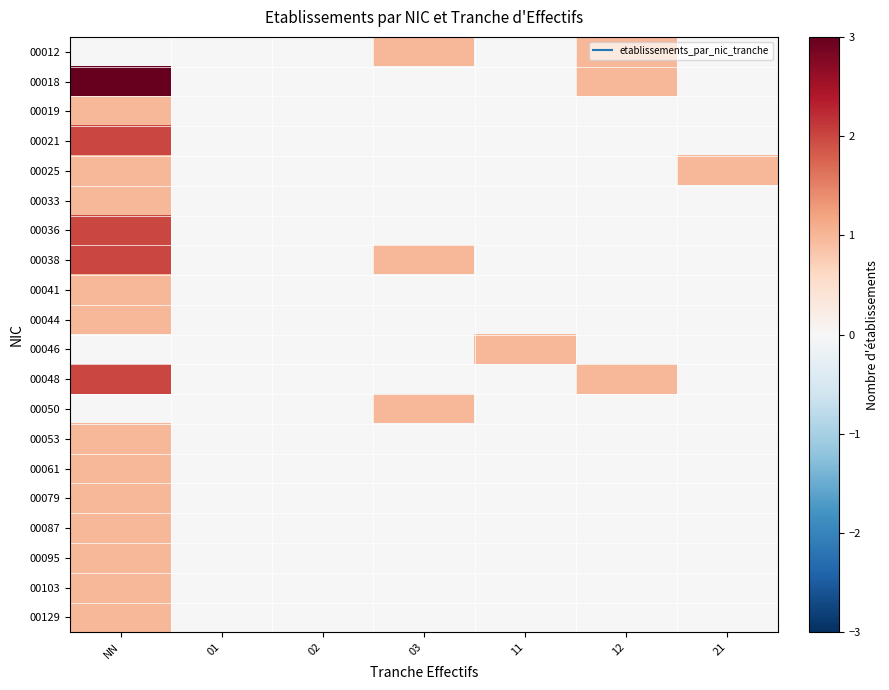

Which series has the largest total across all categories?

00018